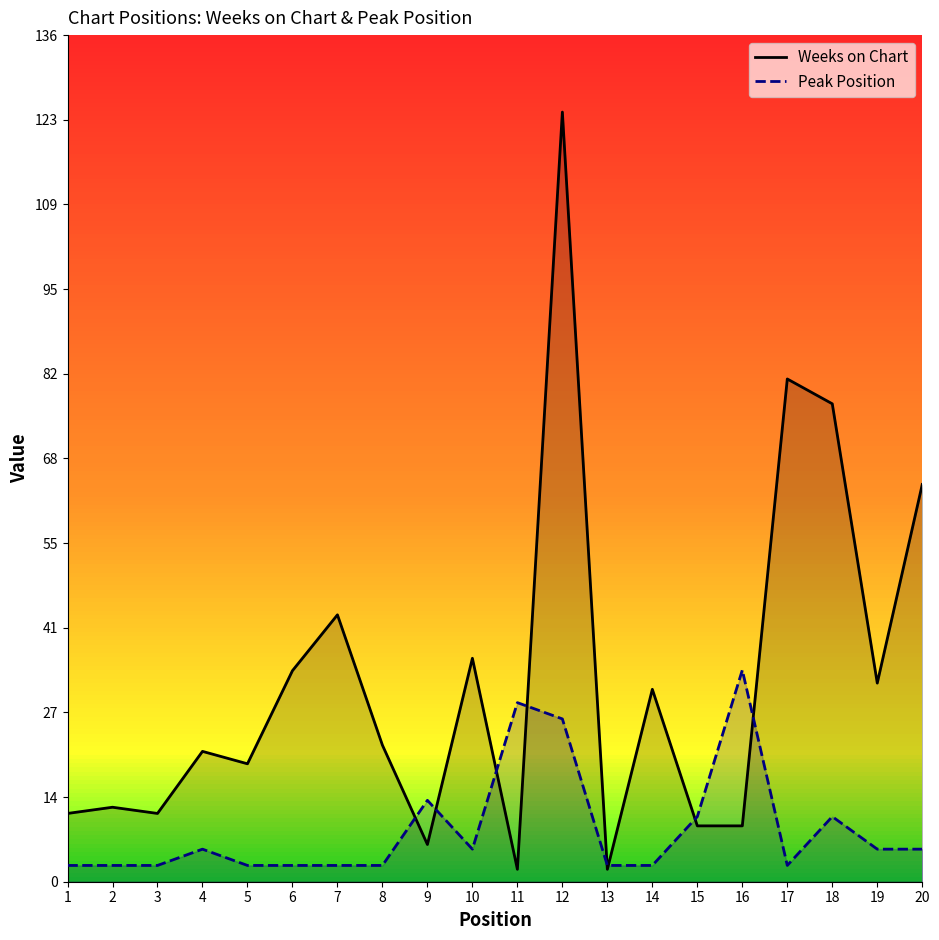

The Weeks on Chart series shows 182.0 at 12. True or false?

False